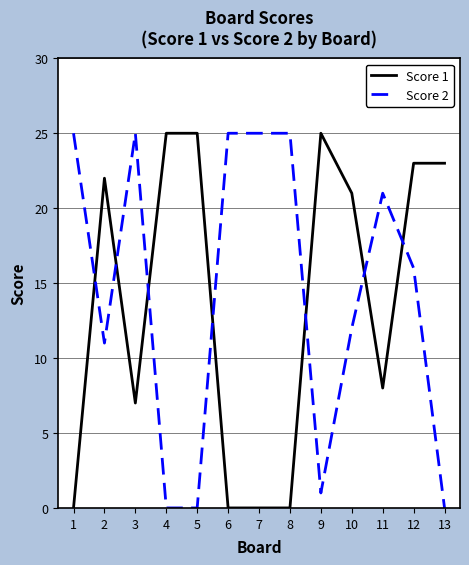

After their last crossing, which series has the higher values: Score 2 or Score 1?

Score 1